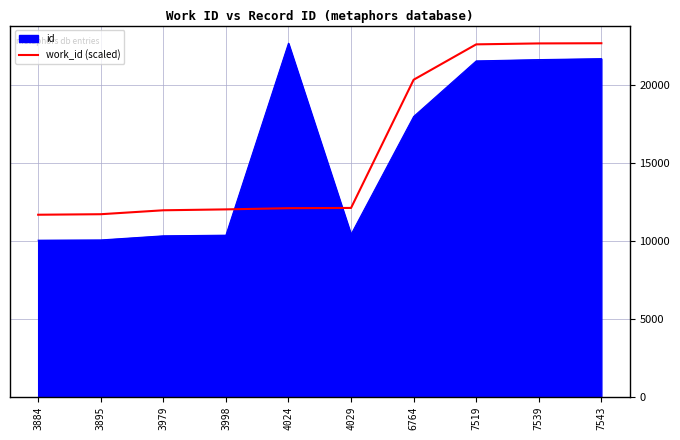

What is the spread (max minus min) of values at 7543?

991.0